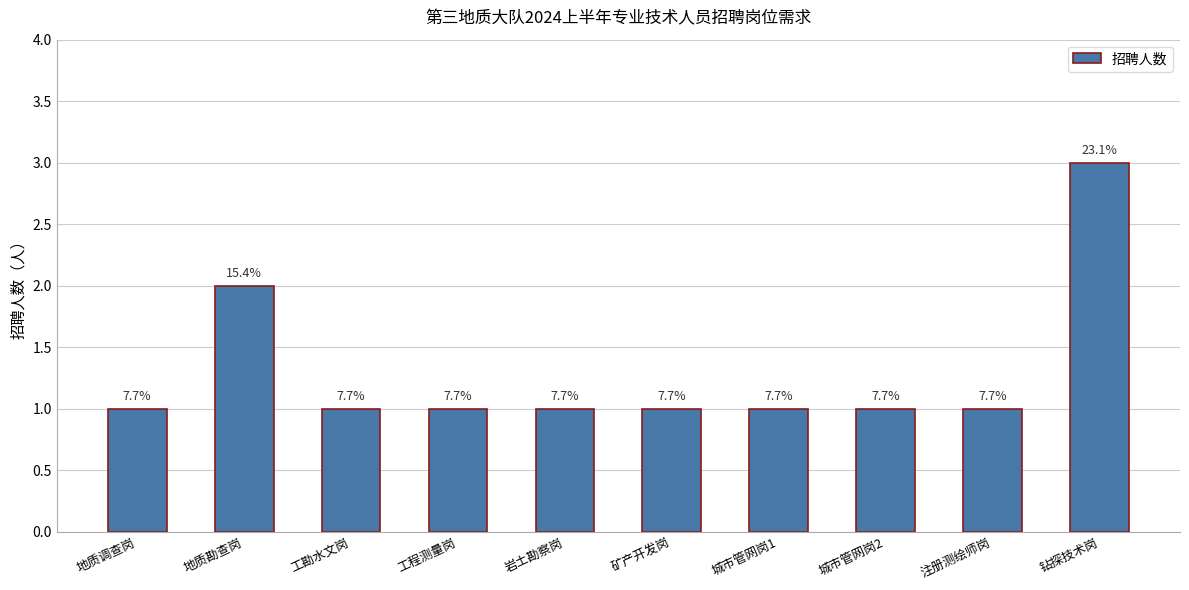

Rank the categories by value from highest to lowest.

钻探技术岗, 地质勘查岗, 地质调查岗, 工勘水文岗, 工程测量岗, 岩土勘察岗, 矿产开发岗, 城市管网岗1, 城市管网岗2, 注册测绘师岗